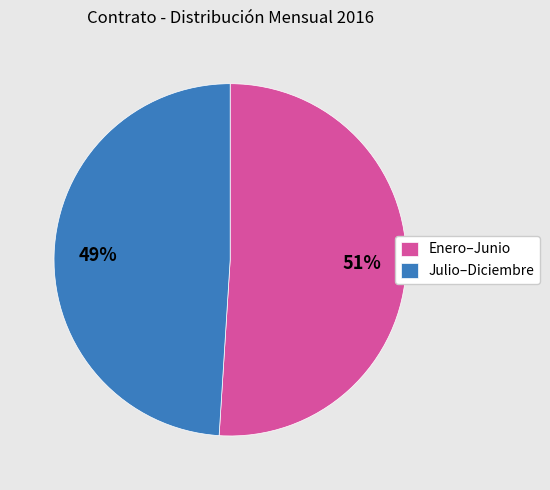

Combined, do Enero–Junio and Julio–Diciembre account for over 50%?

Yes